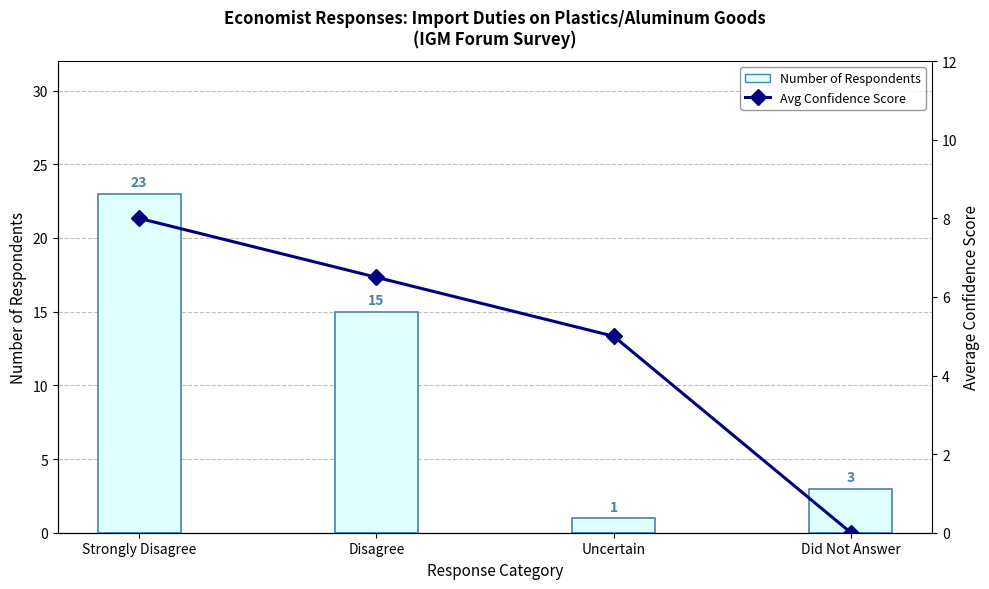

How many data points in Number of Respondents are above 15?

1